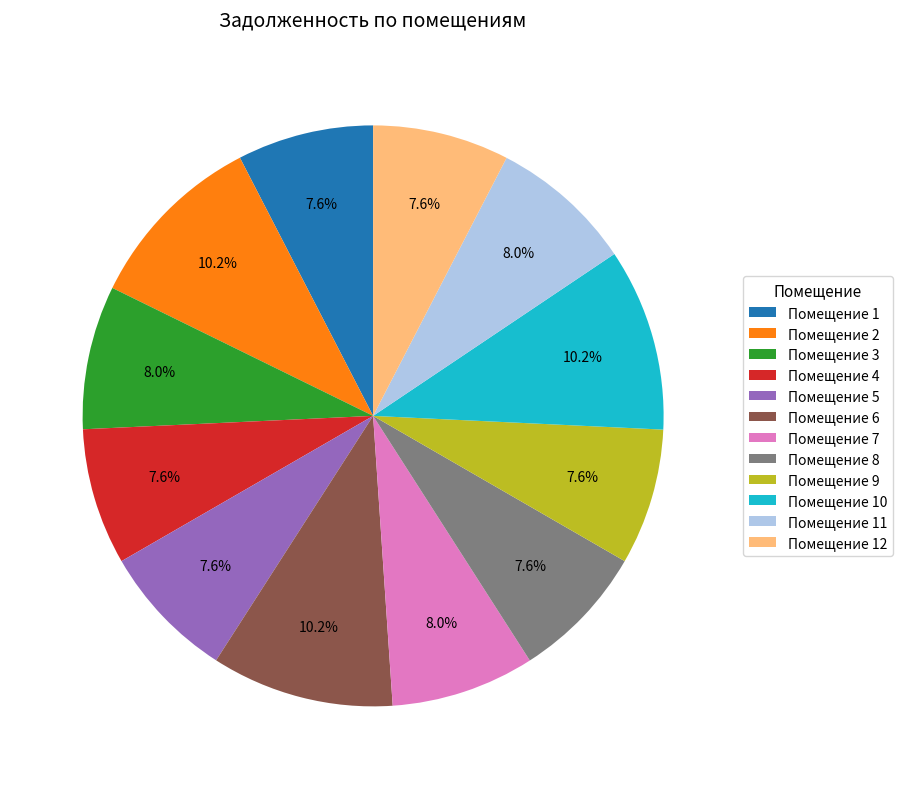

Which has a higher value, Помещение 2 or Помещение 8?

Помещение 2